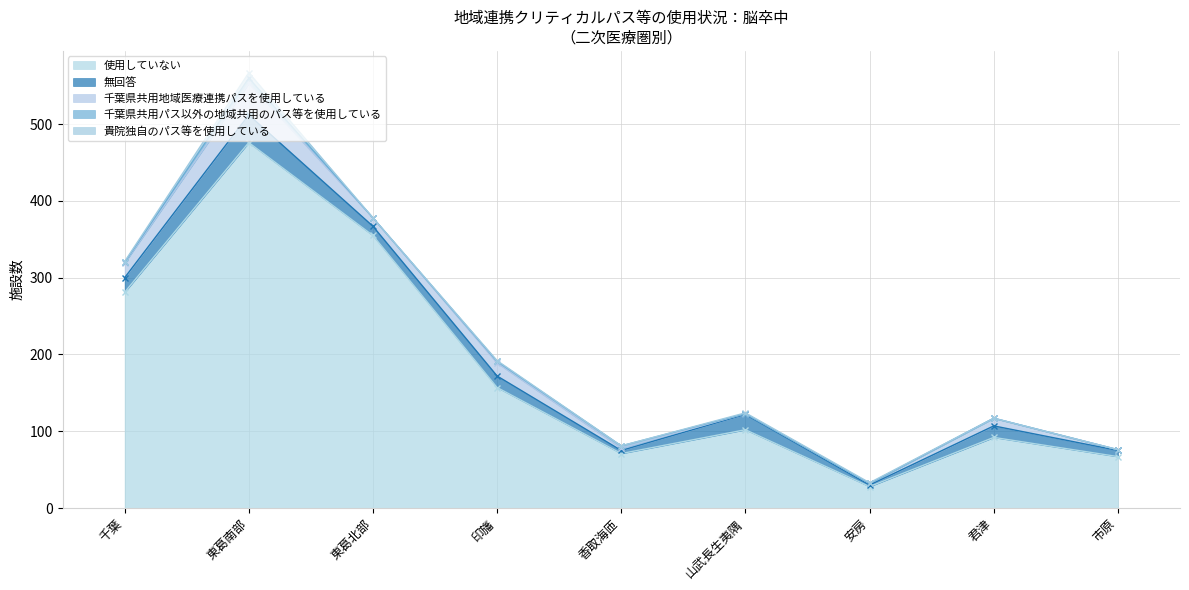

Between 香取海匝 and 千葉, which is larger?

千葉